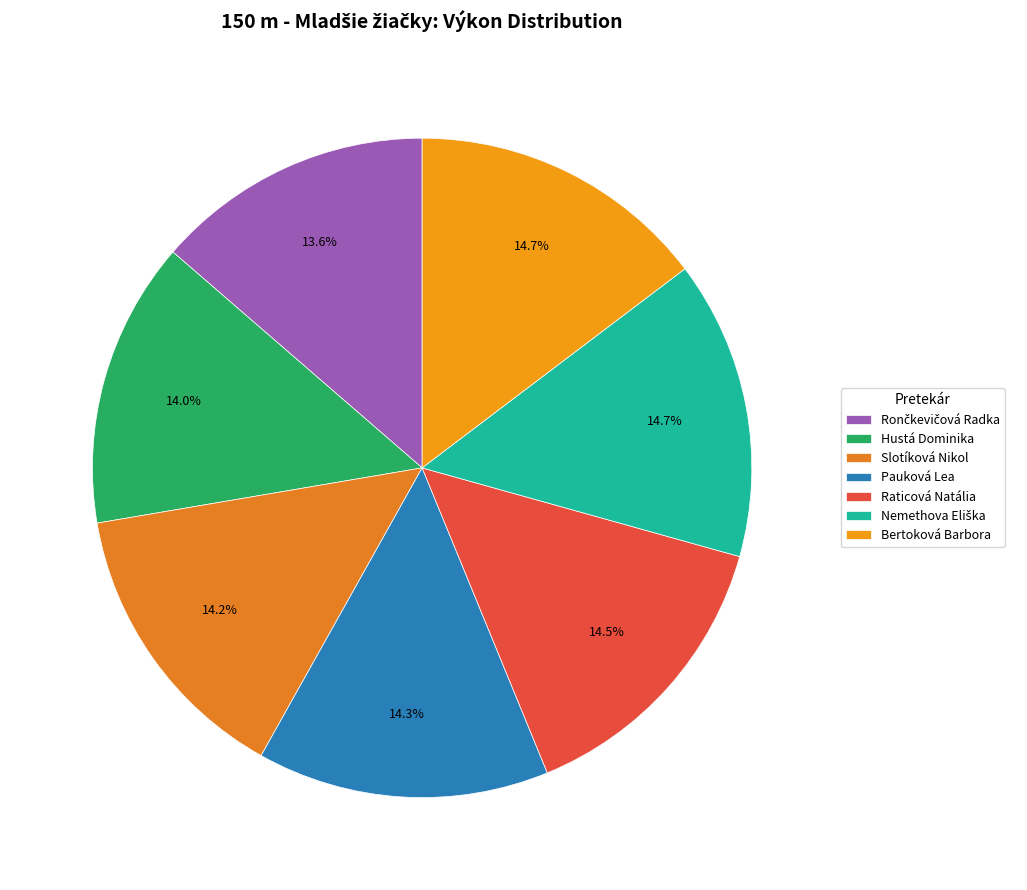

Which category has the biggest portion of the pie?

Bertoková Barbora